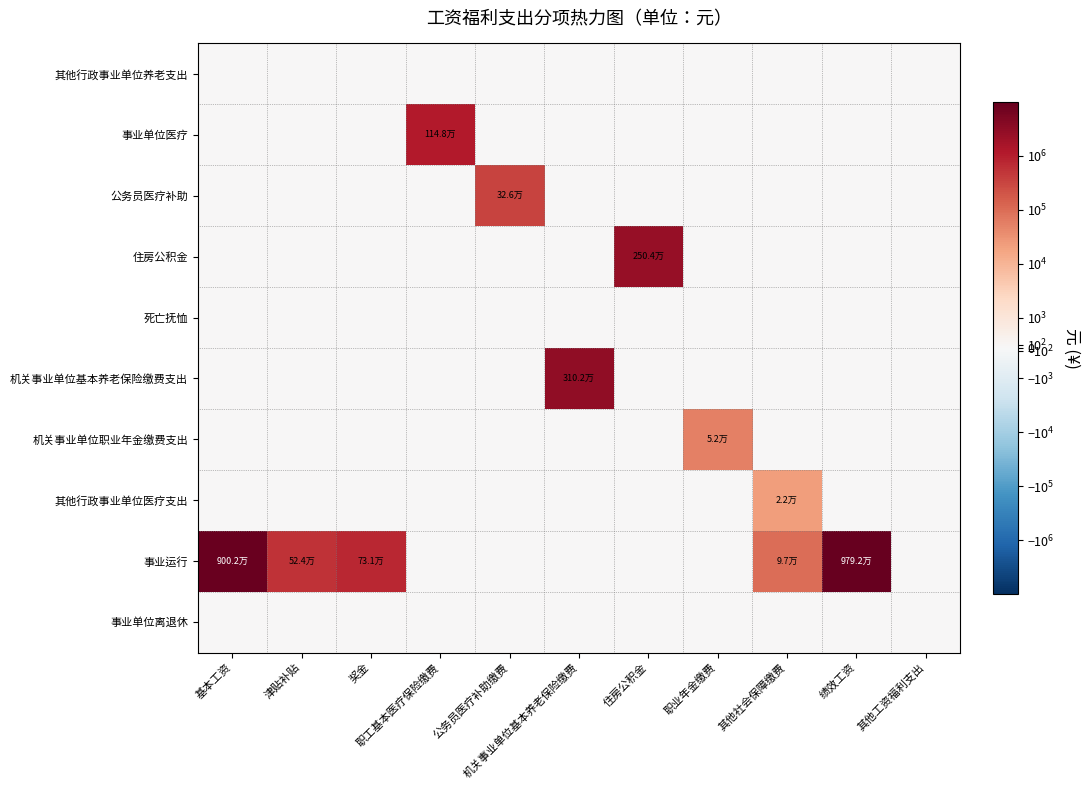

At how many categories does at least one series exceed 6138561?

2